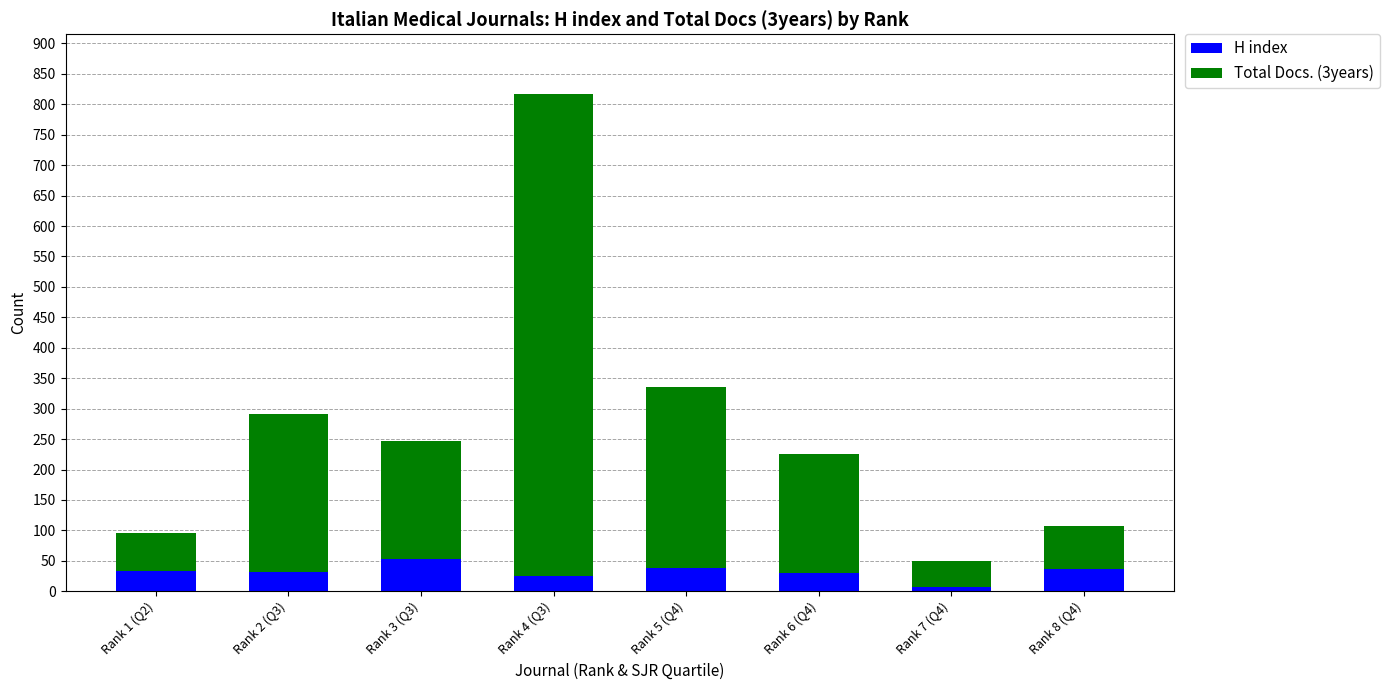

What is the difference between the maximum and minimum values in the H index series?

46